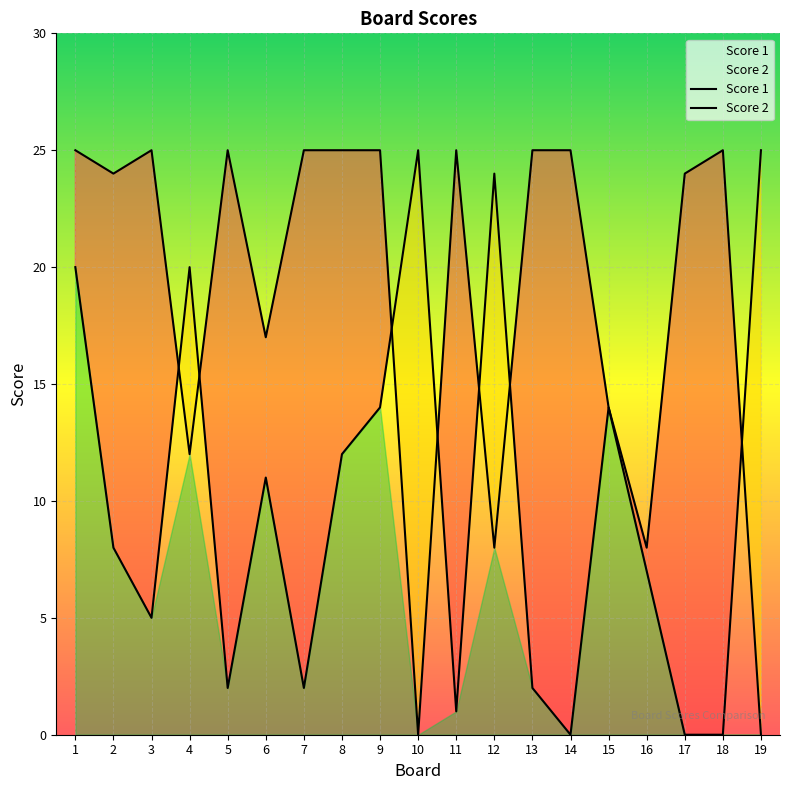

Does the chart display data point markers on the line(s)?

No